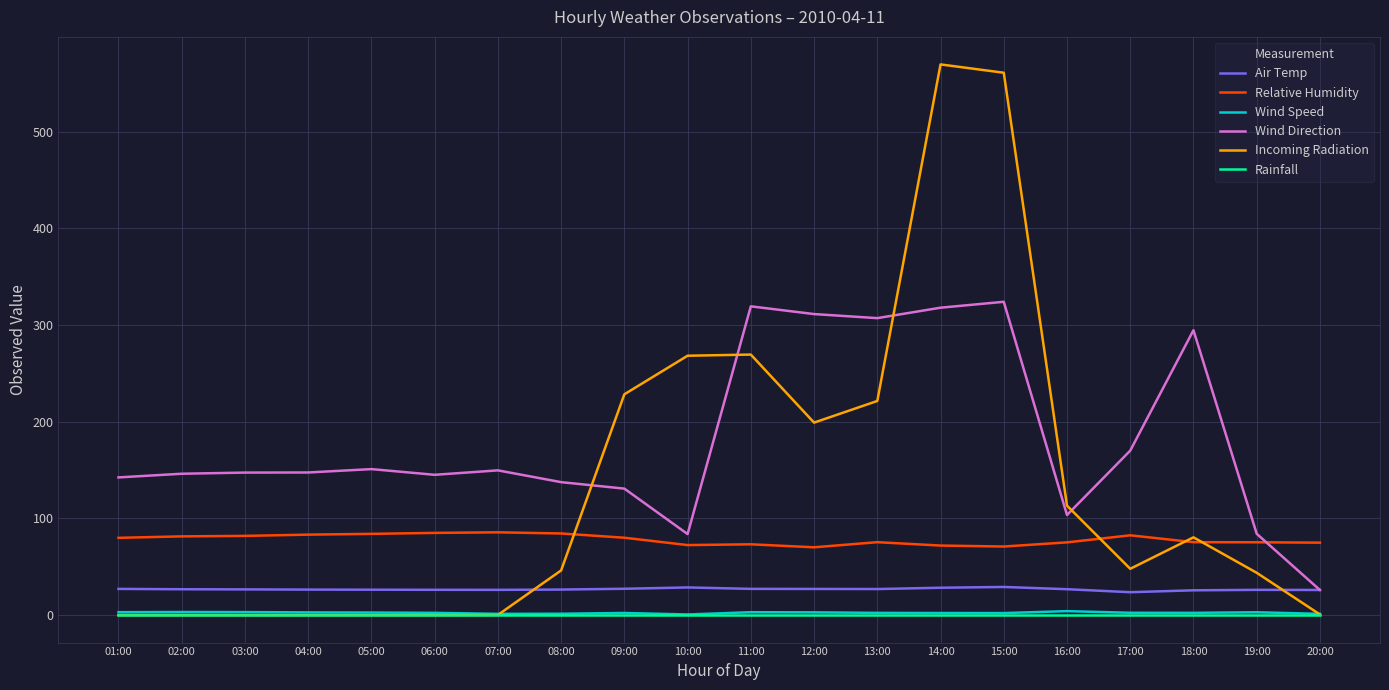

In Air Temp, how many points are higher than both neighbors (excluding endpoints)?

3